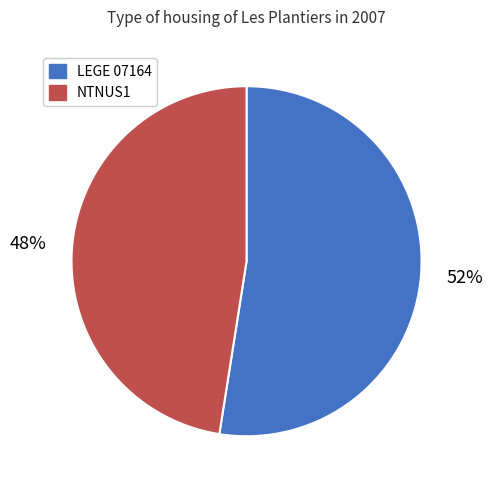

To the nearest percent, what percentage of the pie is LEGE 07164?

52%